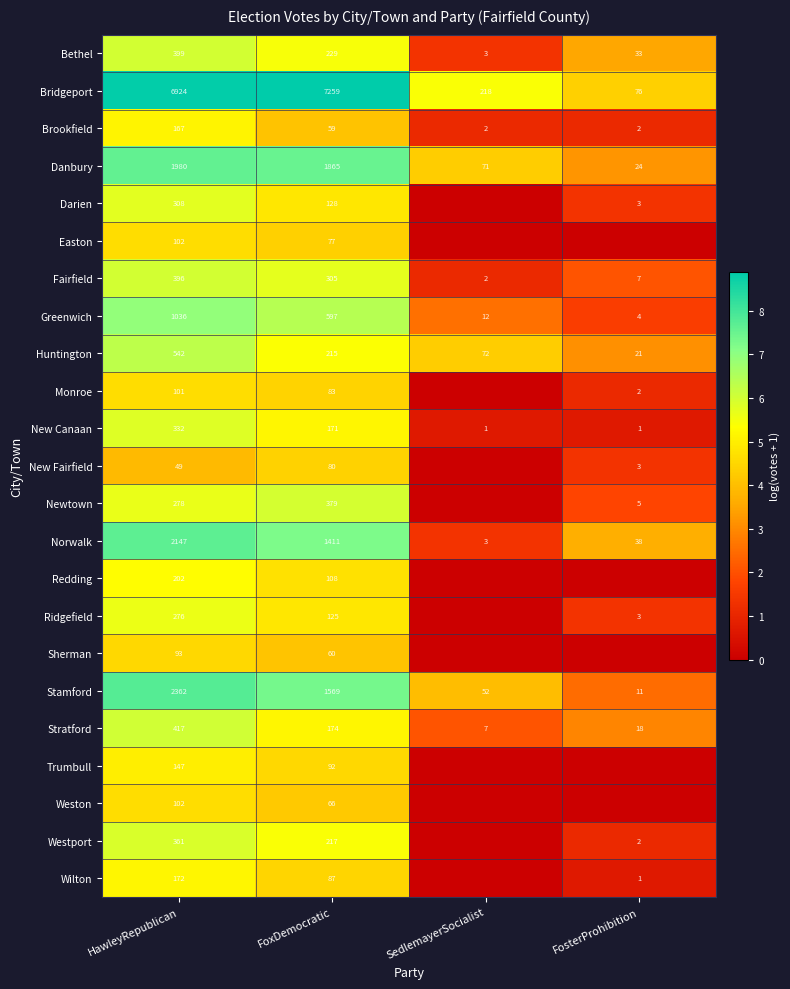

True or false: Norwalk has a value of 6.1 at FosterProhibition.

False